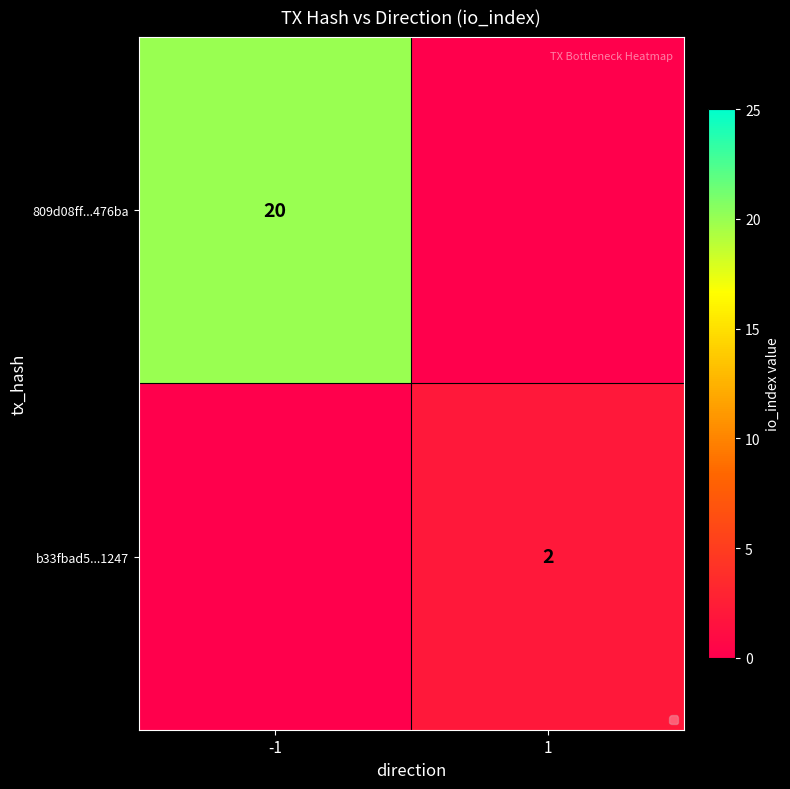

List the labels in order of b33fbad5...1247 value, largest first.

1, -1